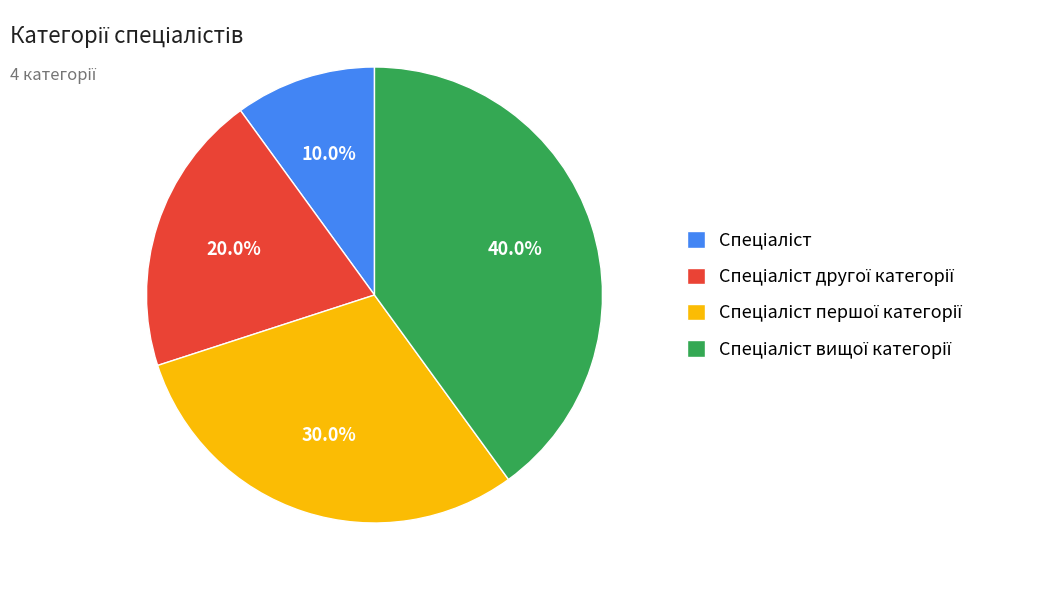

Is there any slice that represents more than half of the pie?

No